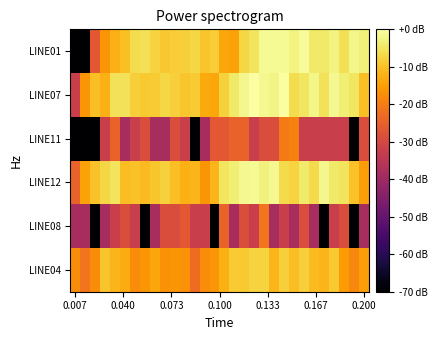

Count the number of data series in this chart.

6